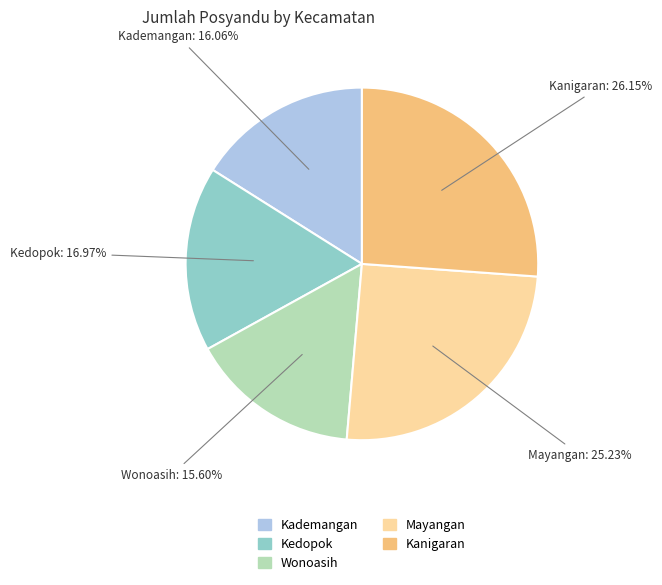

What portion of the pie excludes Mayangan?

74.8%